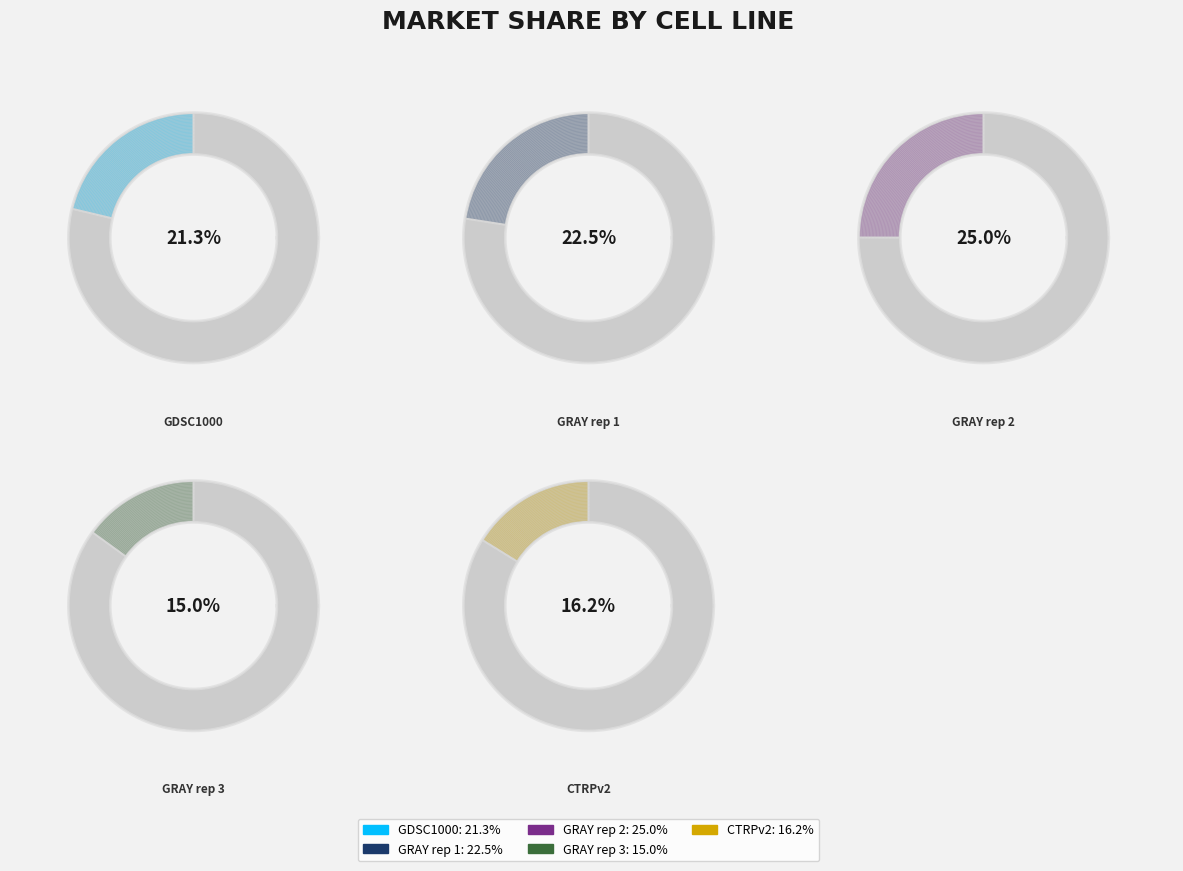

How much of the chart is everything except CTRPv2?

83.8%